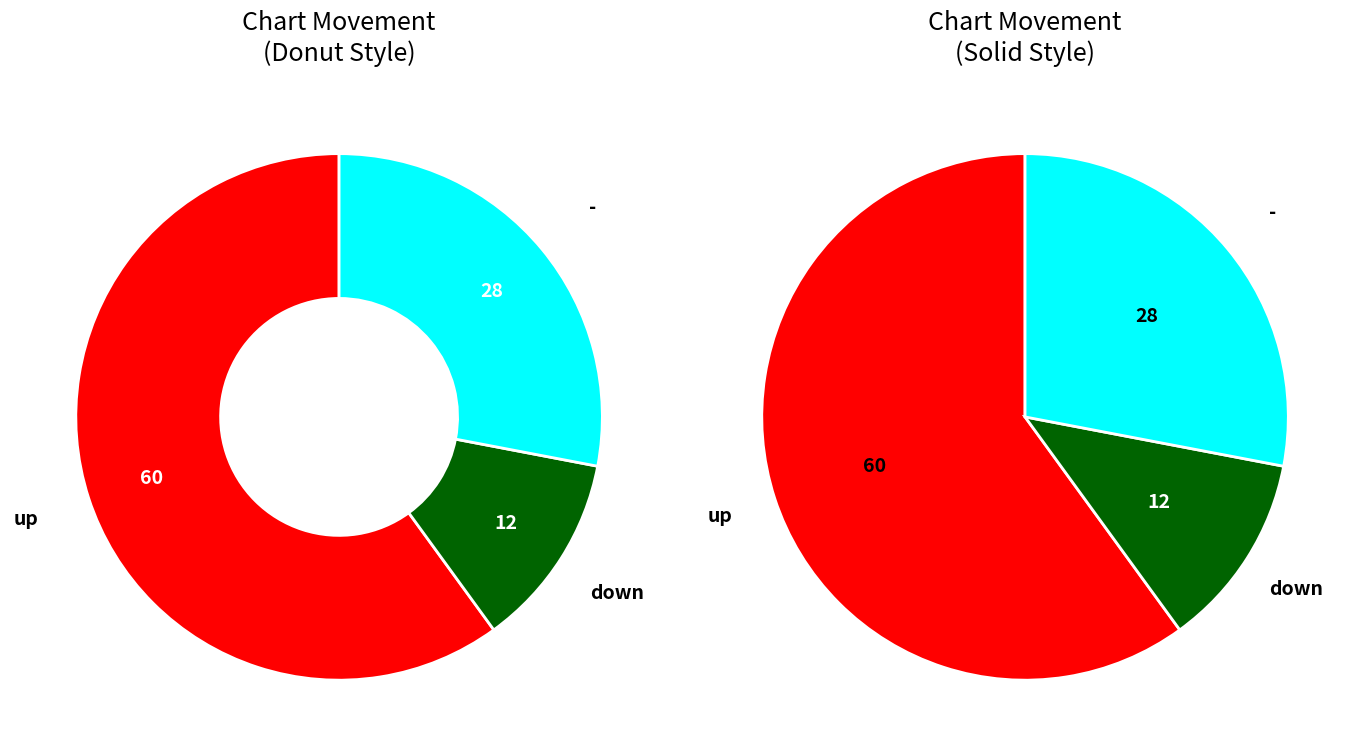

To the nearest percent, what percentage of the pie is -?

28%